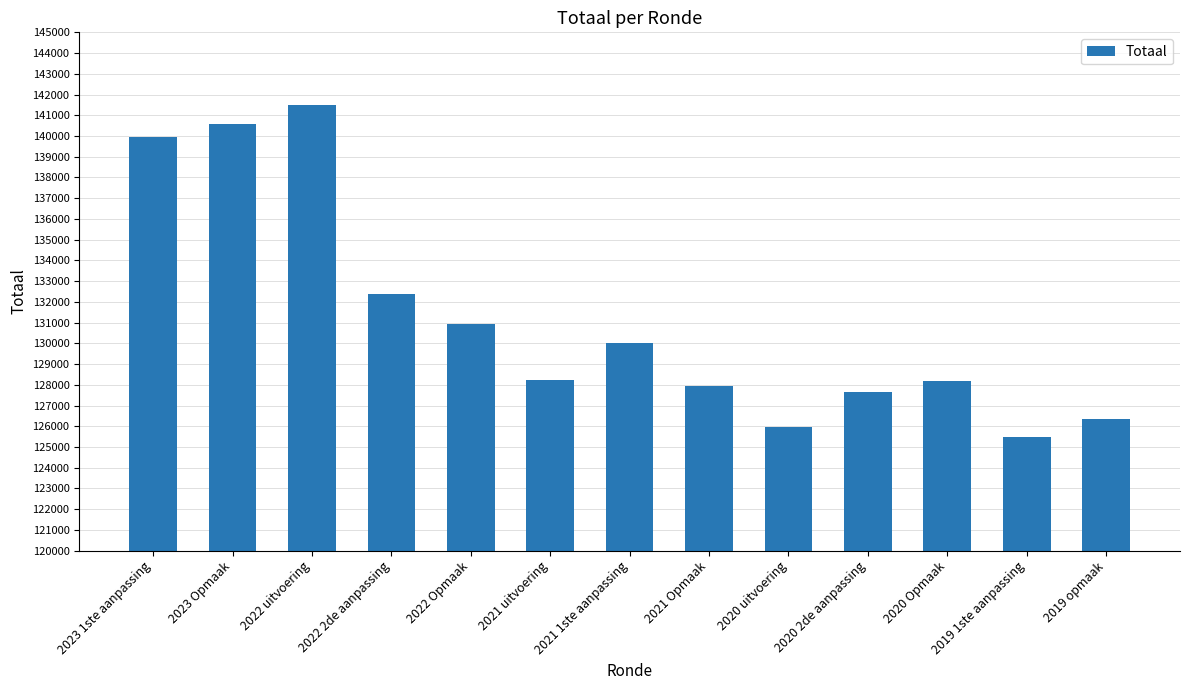

What is the difference between the maximum and minimum values?

16026